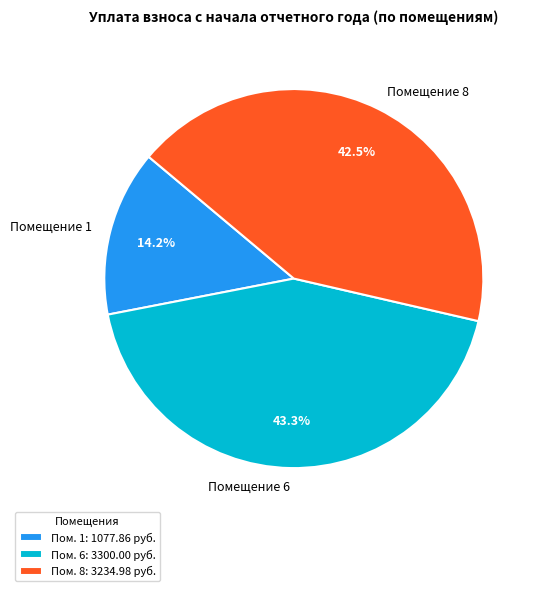

What is the ratio of the value at Помещение 1 to the value at Помещение 6?

0.3